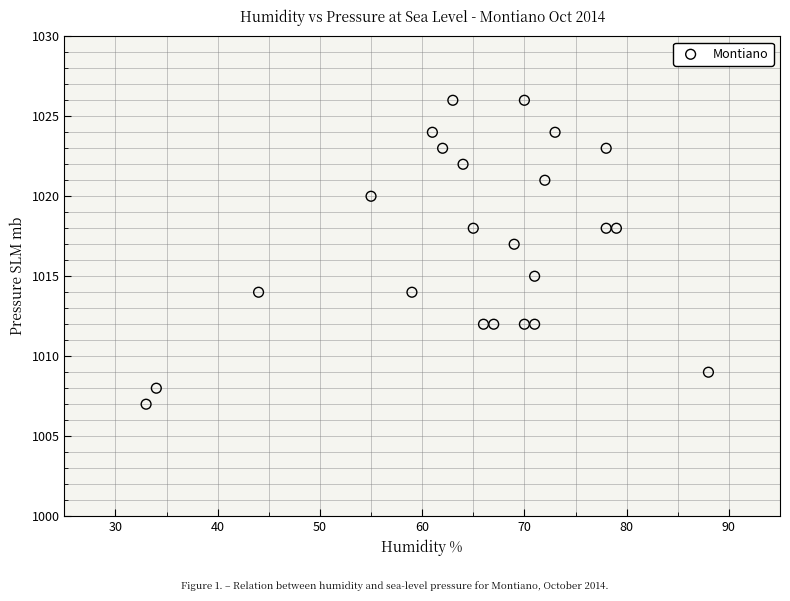

What is the range of X values (max minus min)?

55